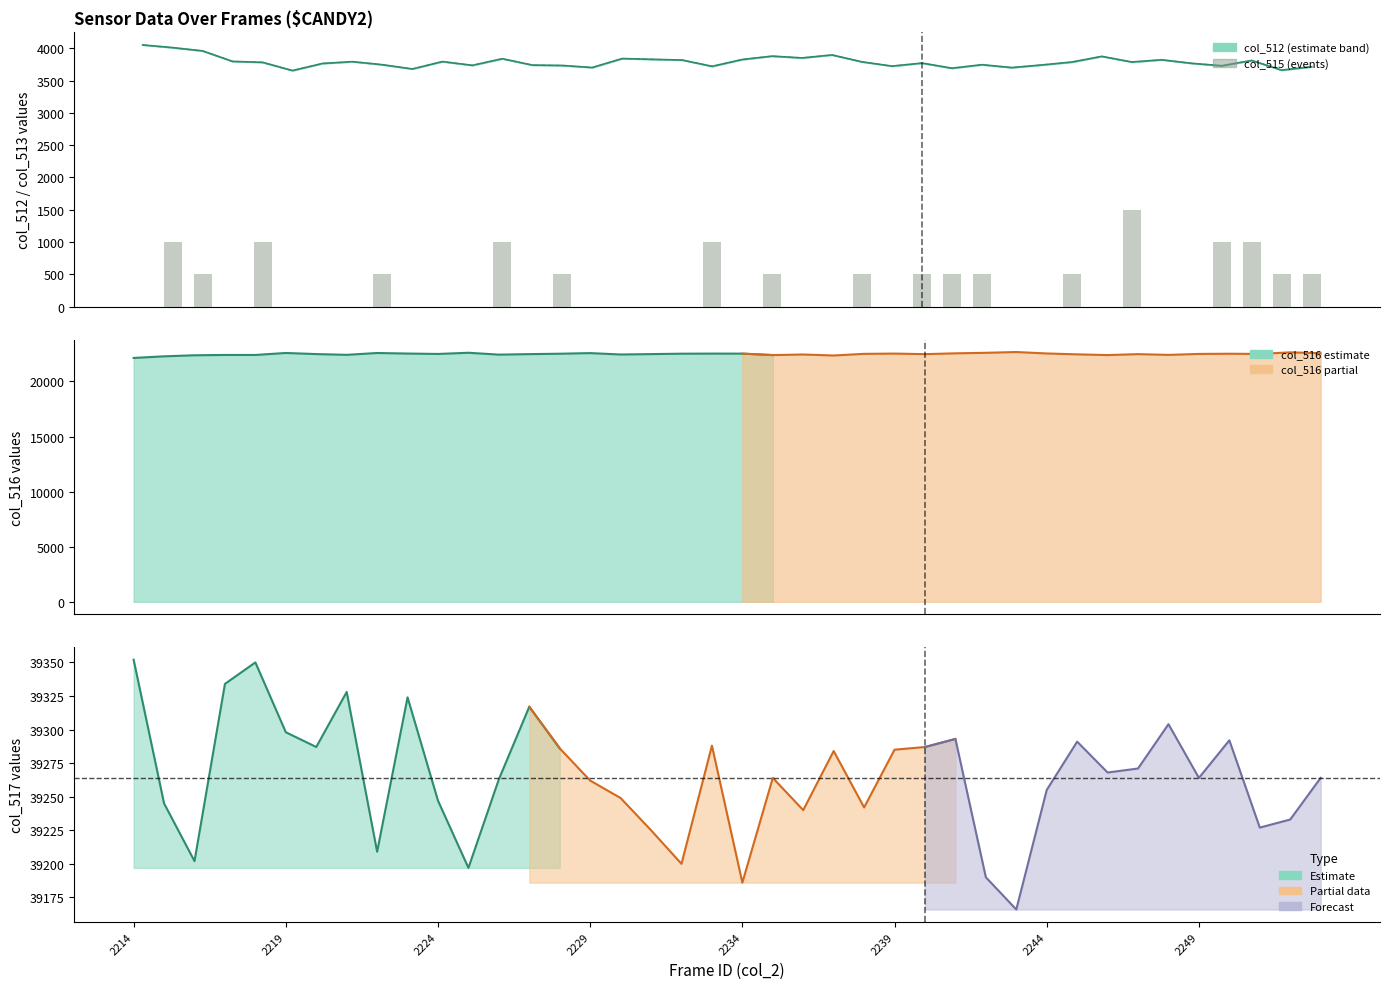

Is the value of col_513 at 26 greater than the value of col_515 (scaled) at 2234?

Yes